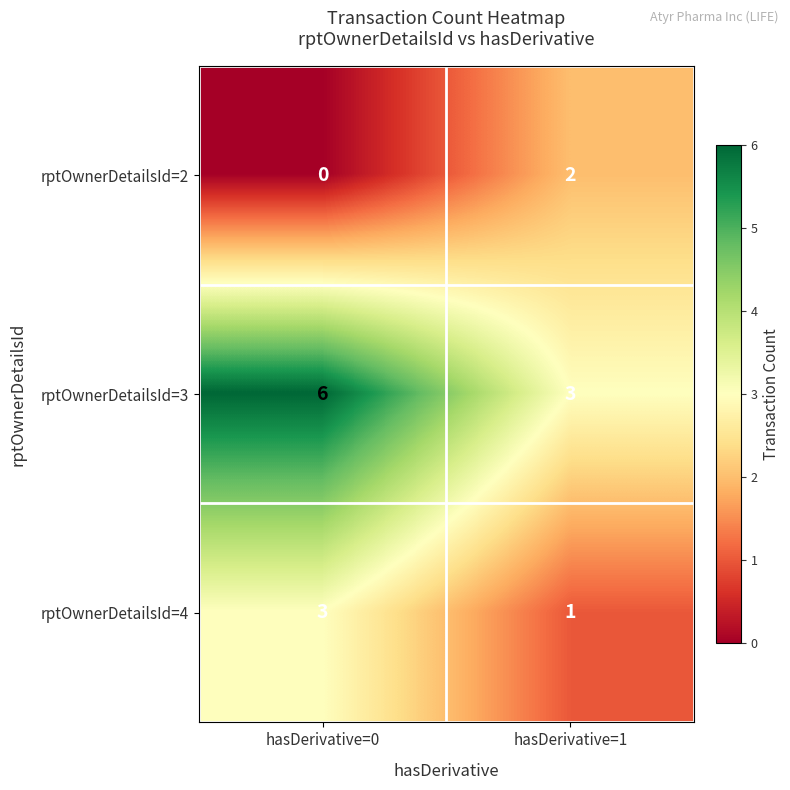

Where is rptOwnerDetailsId=2 nearest to the value 1?

hasDerivative=0